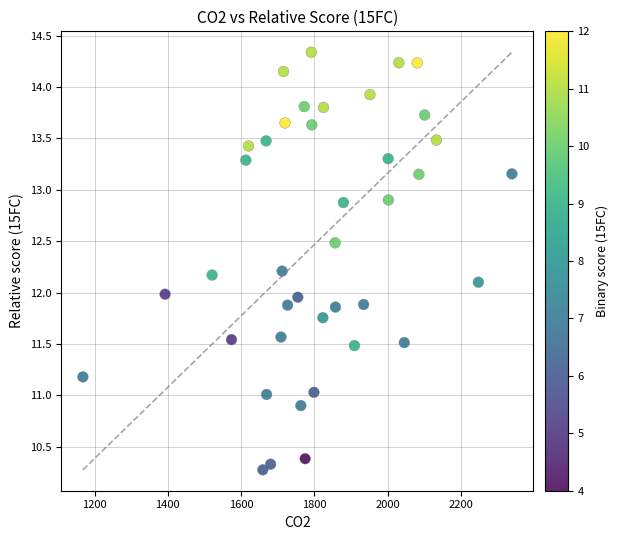

What is the range of X values (max minus min)?

1171.2